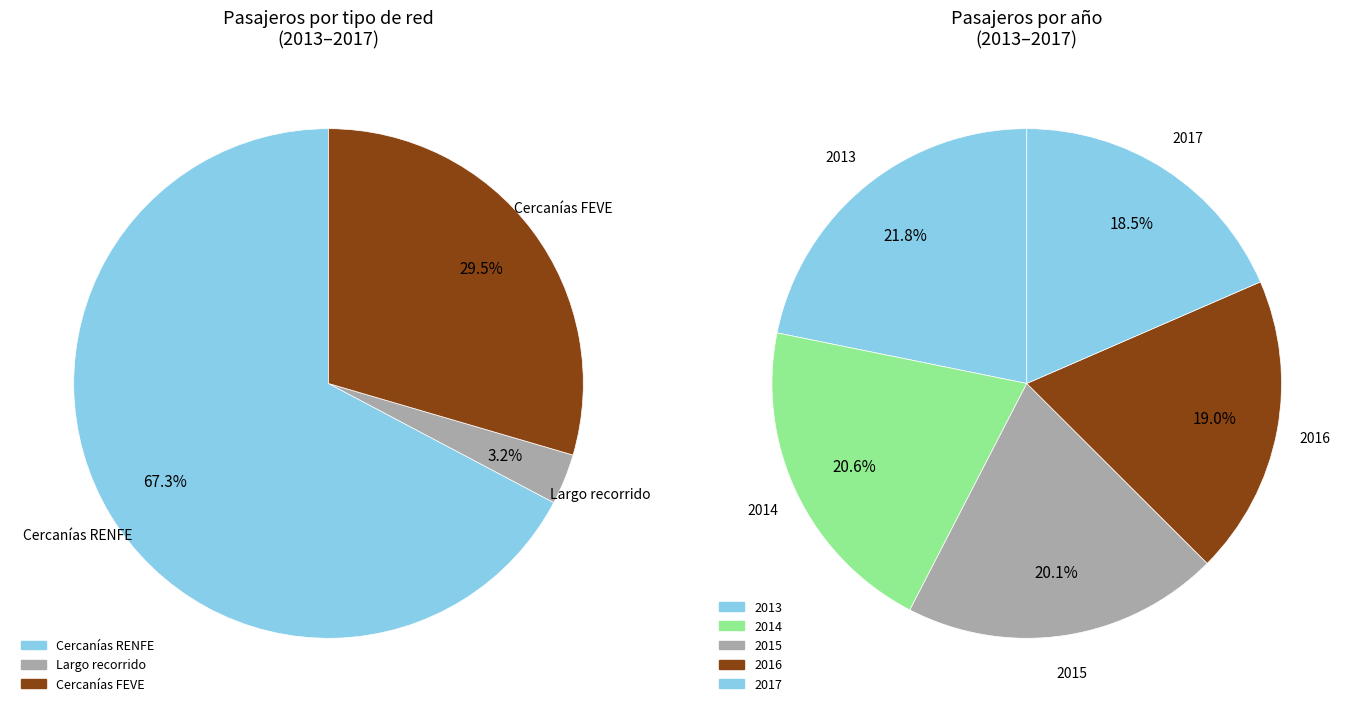

What is the largest slice in the pie chart?

2013